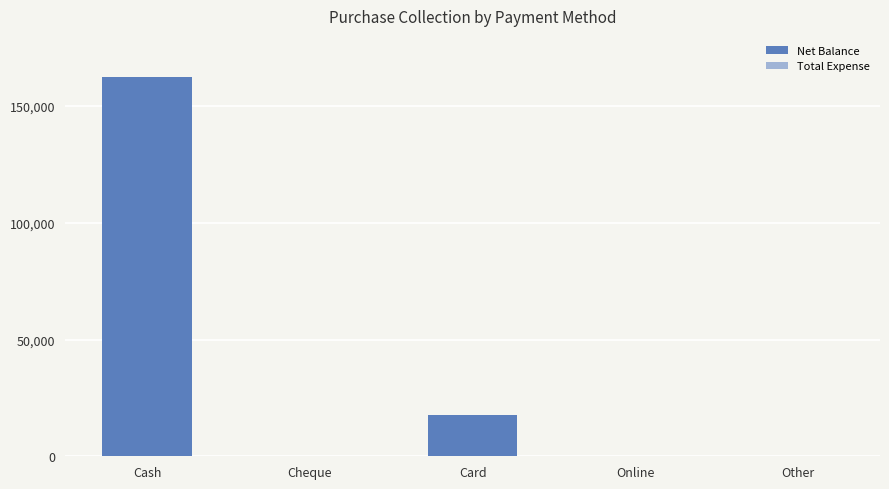

Between Other and Card, which is larger?

Card